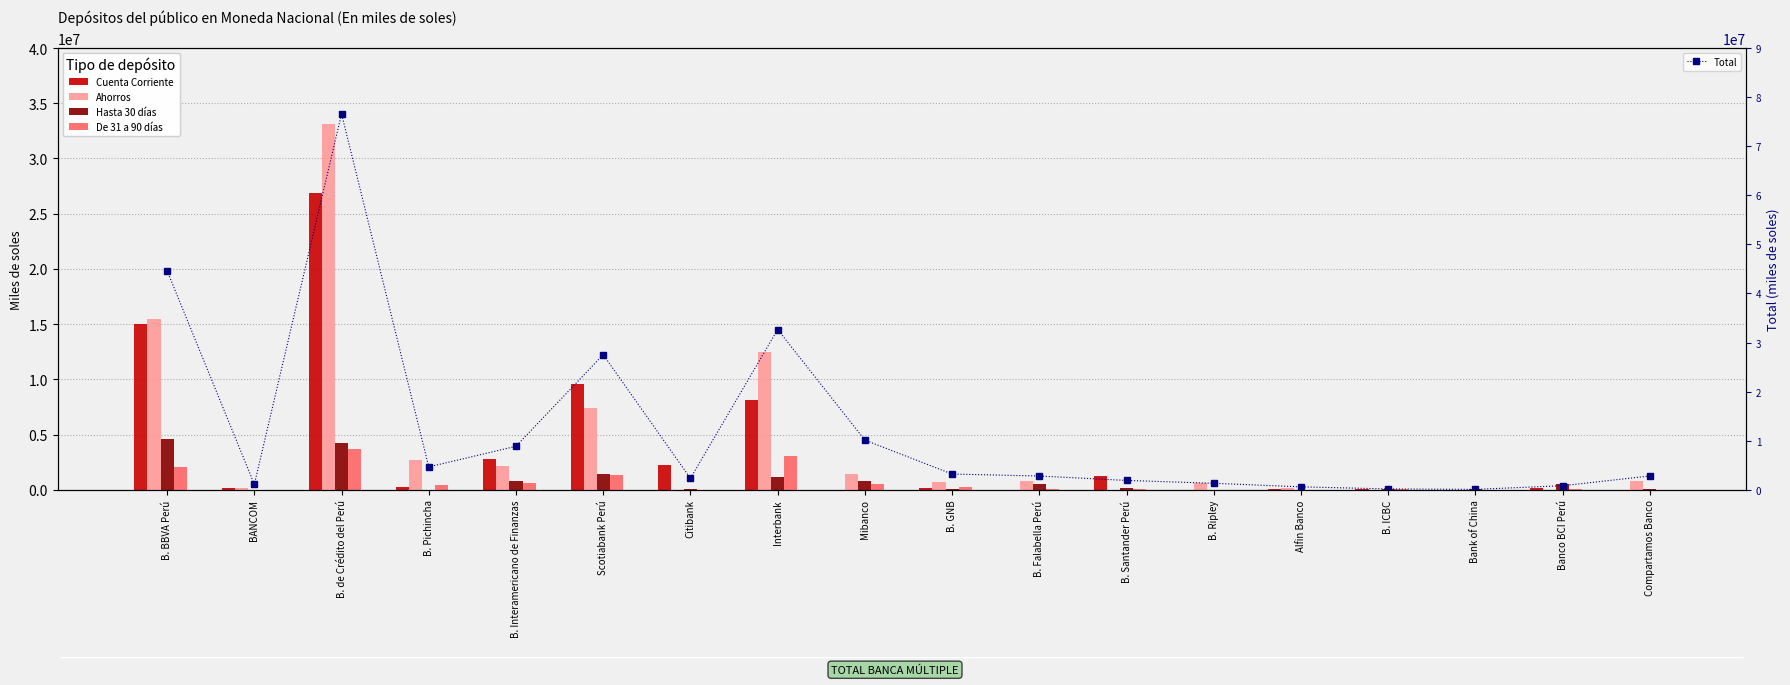

Rank the series by their maximum value, from lowest to highest.

De 31 a 90 días, Hasta 30 días, Cuenta Corriente, Ahorros, Total